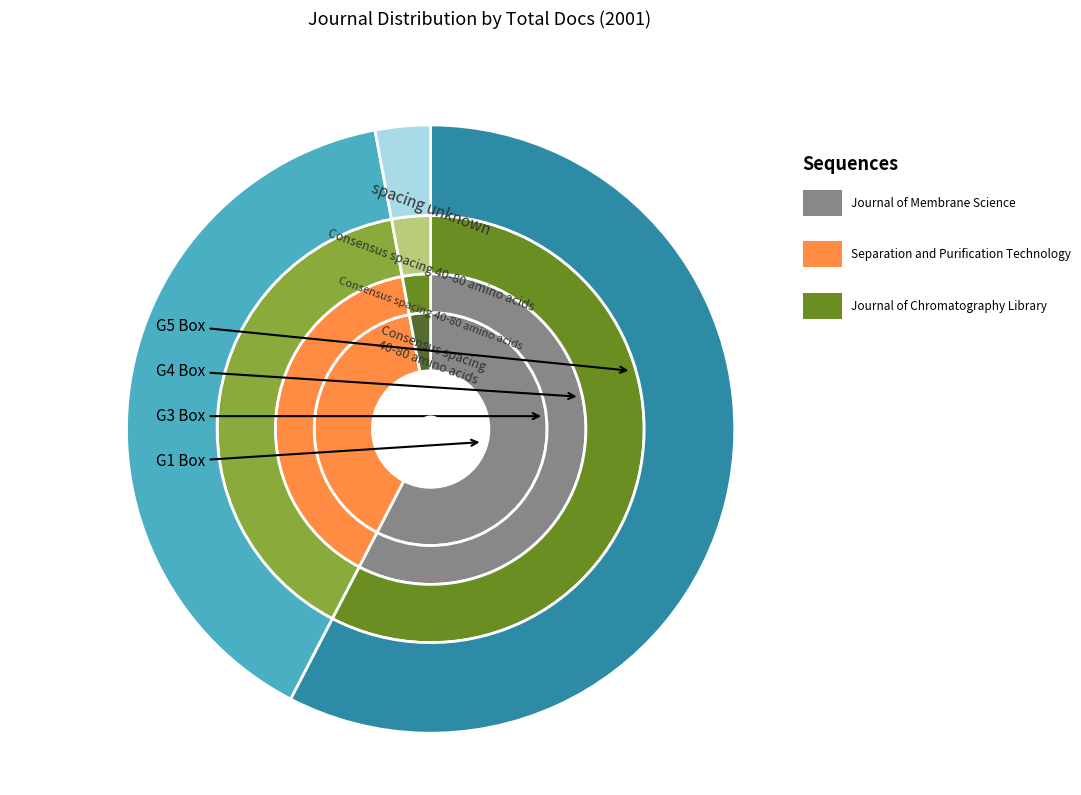

Does Journal of Membrane Science represent more than half of the total?

Yes